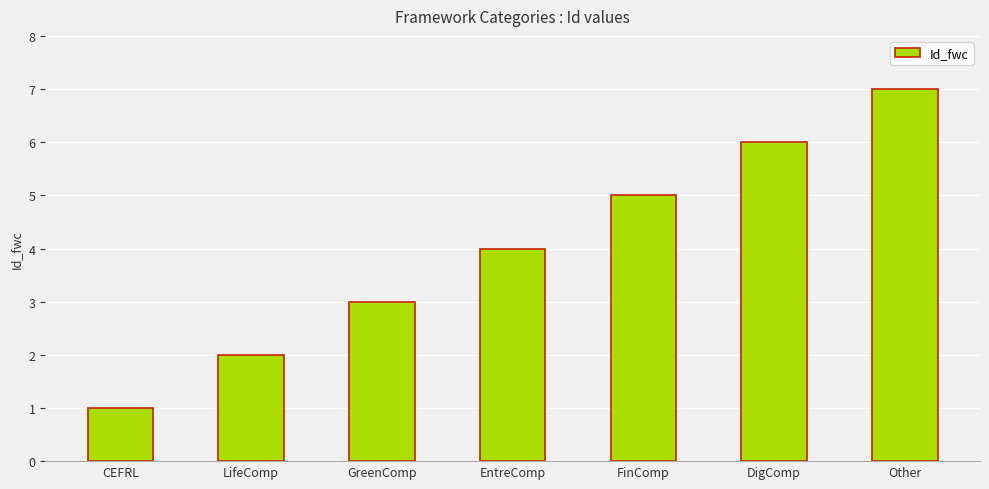

What is the change in value from FinComp to Other?

+2